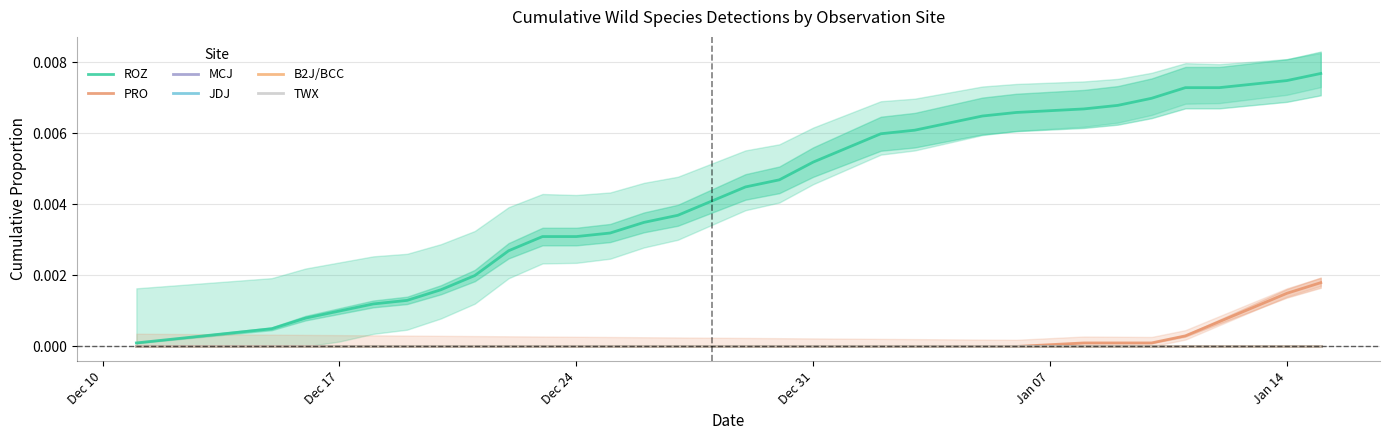

Rank the series by their maximum value, from lowest to highest.

MCJ, JDJ, B2J/BCC, TWX, PRO, ROZ